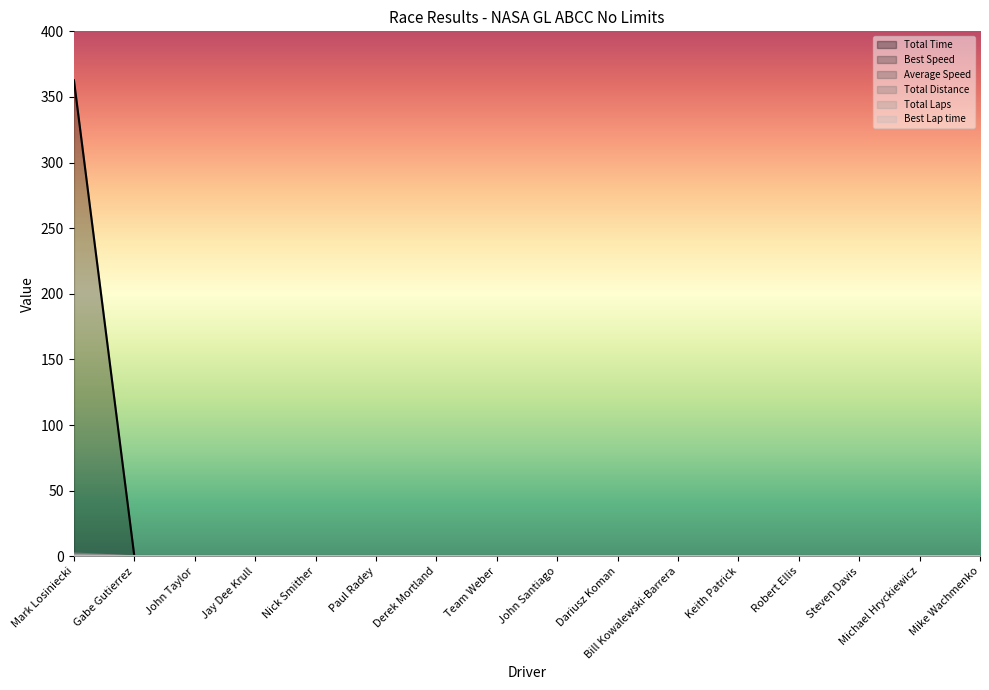

True or false: Total Distance and Total Laps intersect in this chart.

False